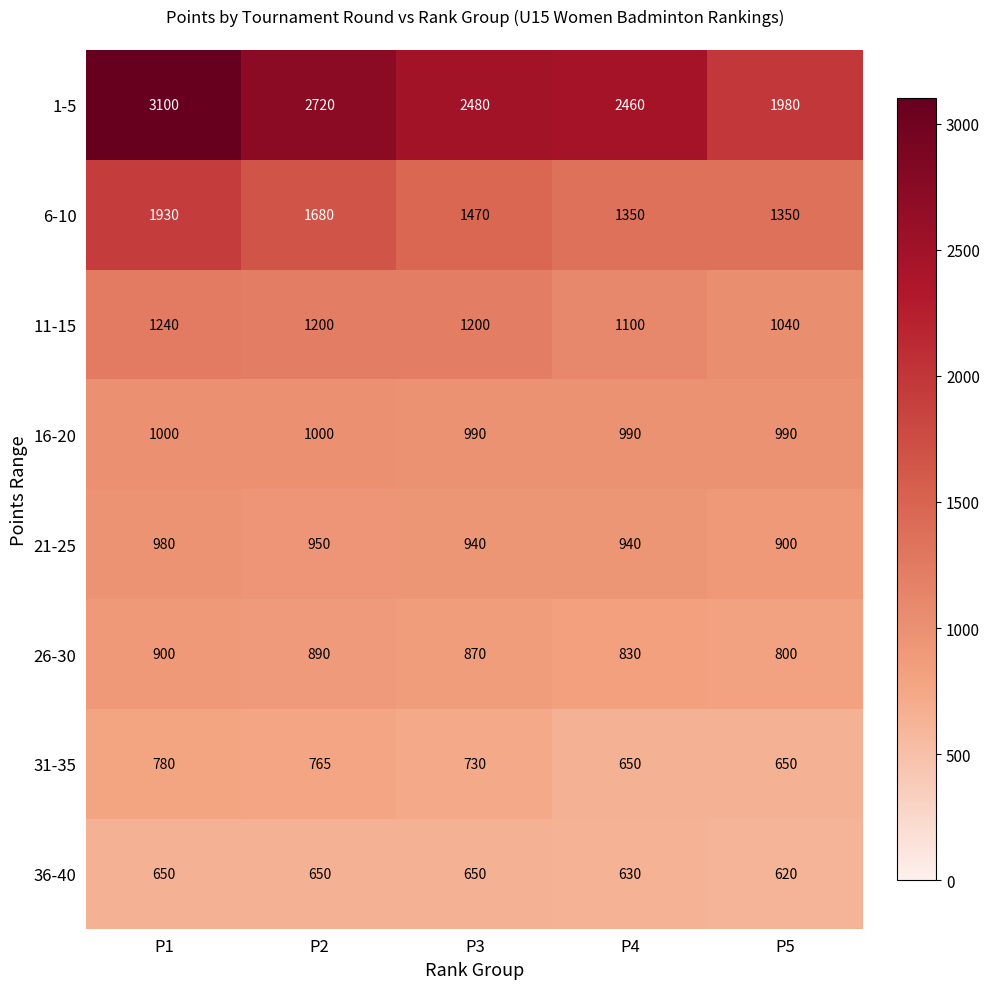

At which category does the chart reach its peak across all series?

P1